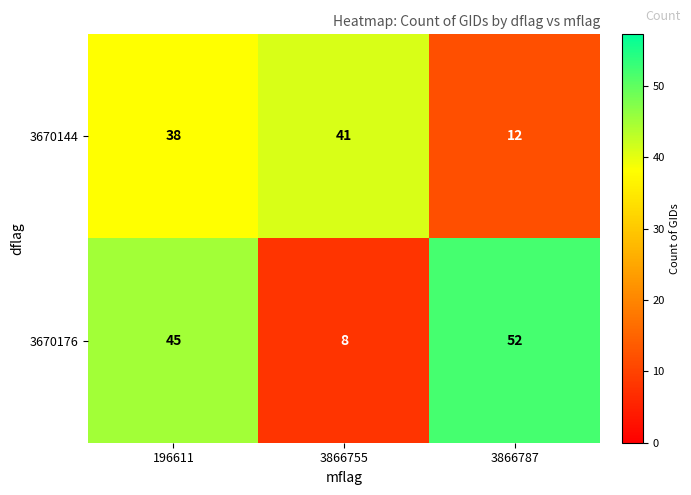

What is the average value of the 3670176 series?

35